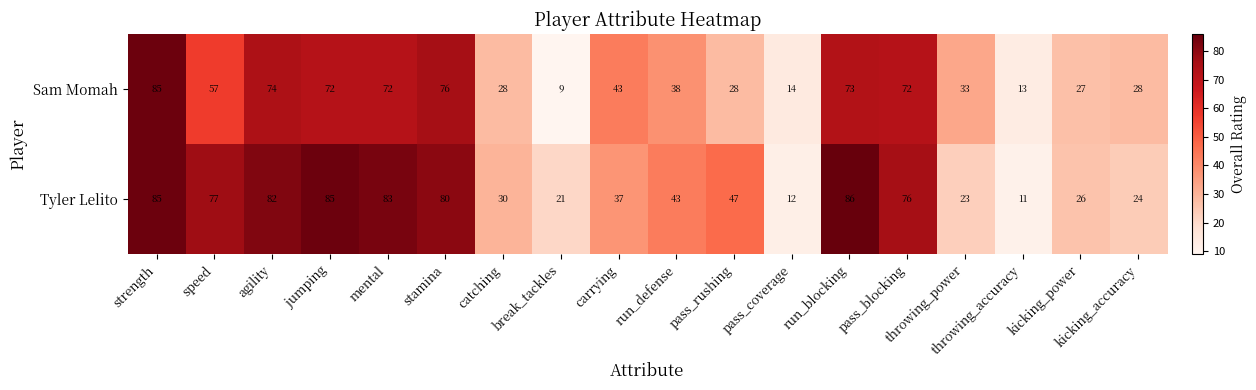

At how many categories does at least one series exceed 73?

8